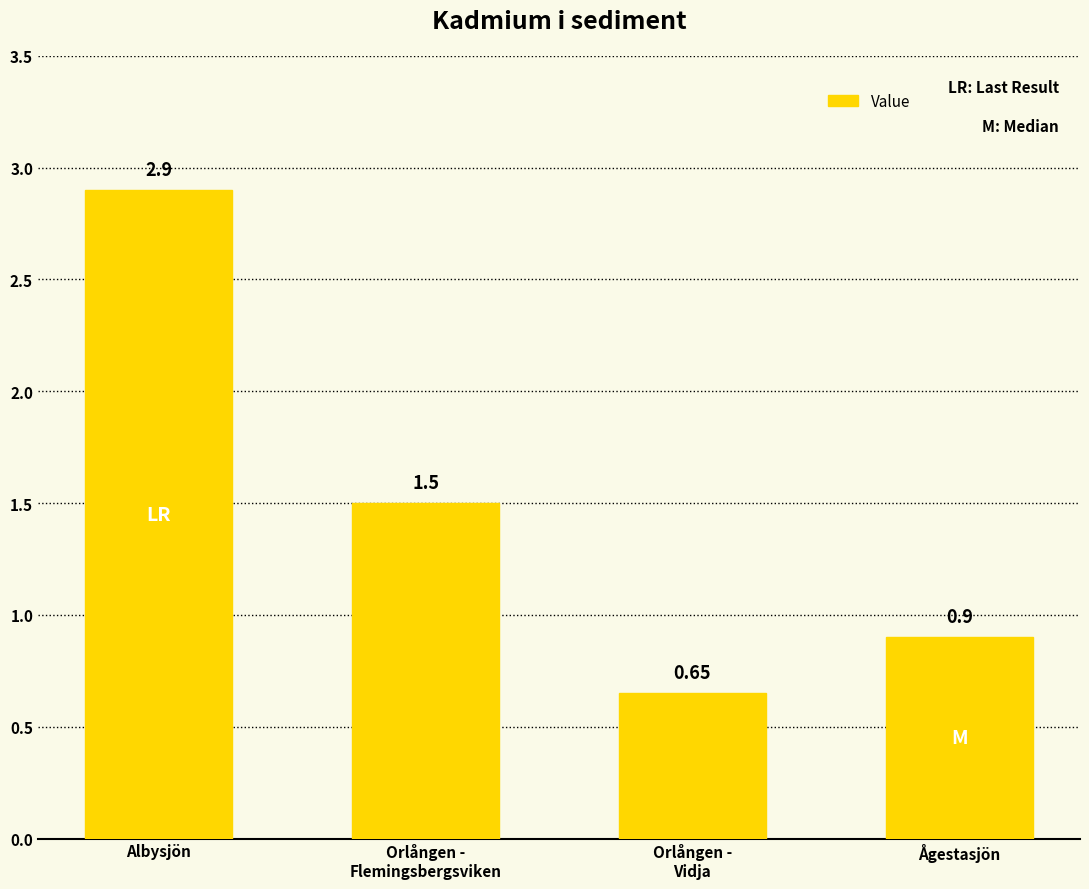

What is the label of the 2nd bar from the left?

Orlången -
Flemingsbergsviken